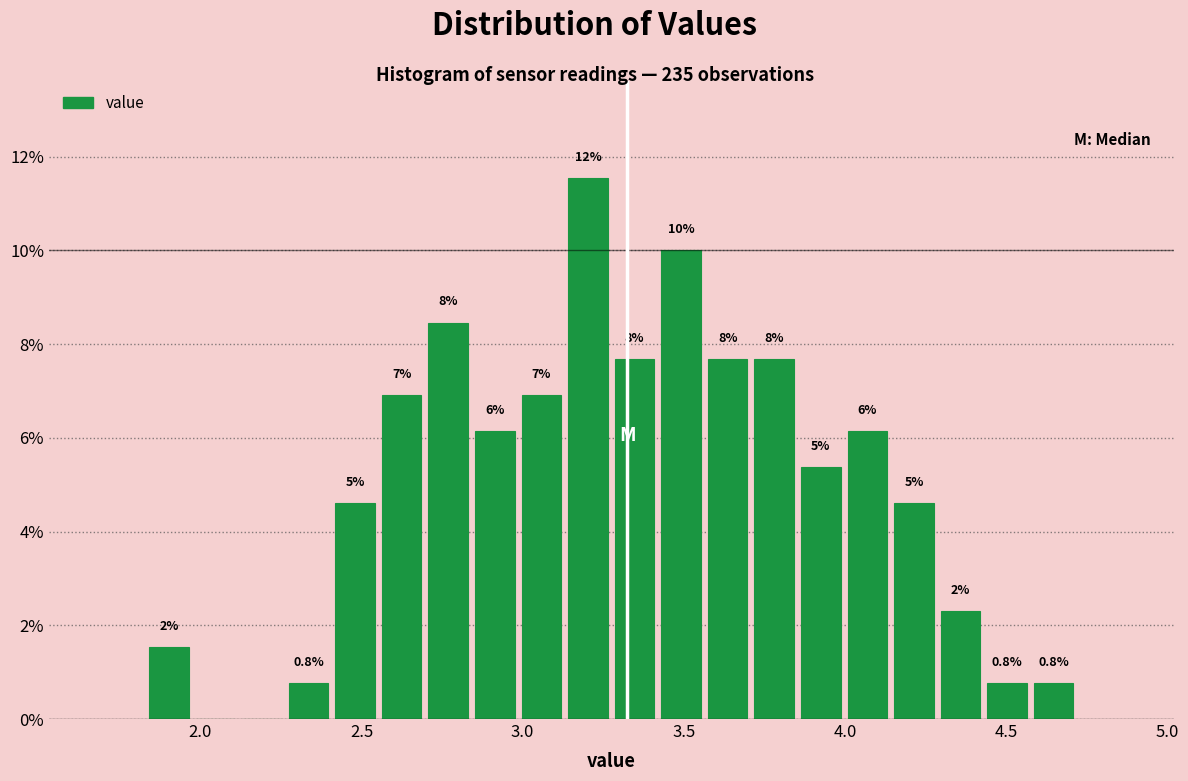

Around what value on the x-axis is the tallest bar? Give the approximate position of its centre, as read against the axis.

3.20